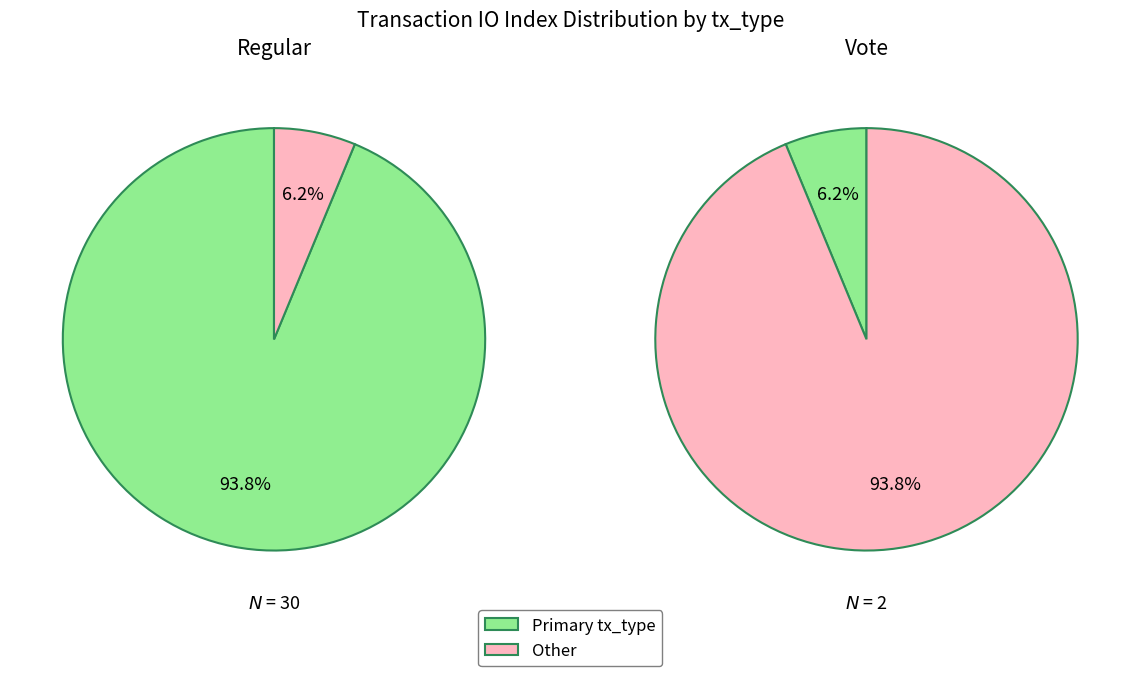

Count the number of slices in the pie.

2